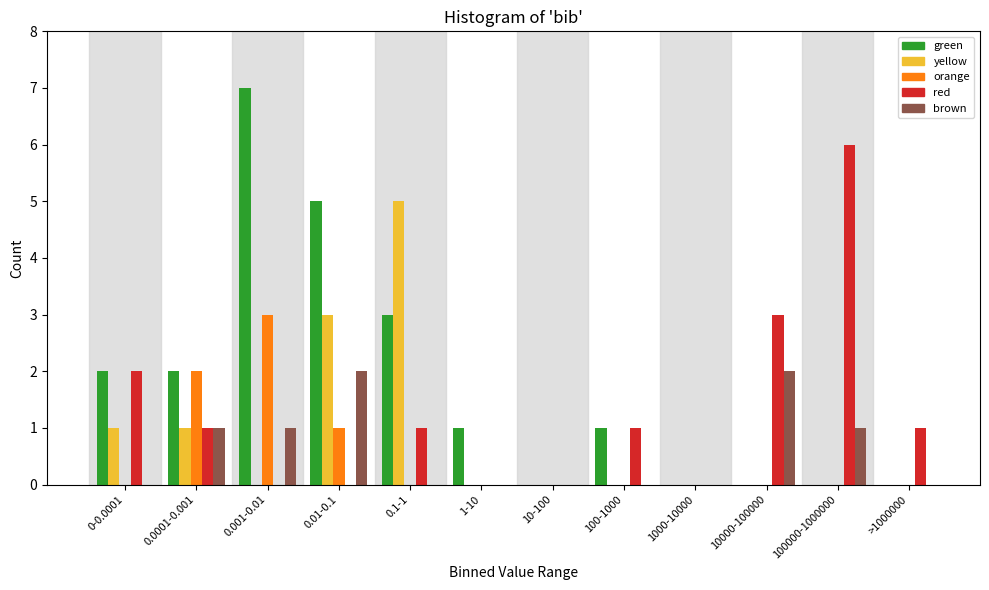

The red series shows 2 at 10-100. True or false?

False